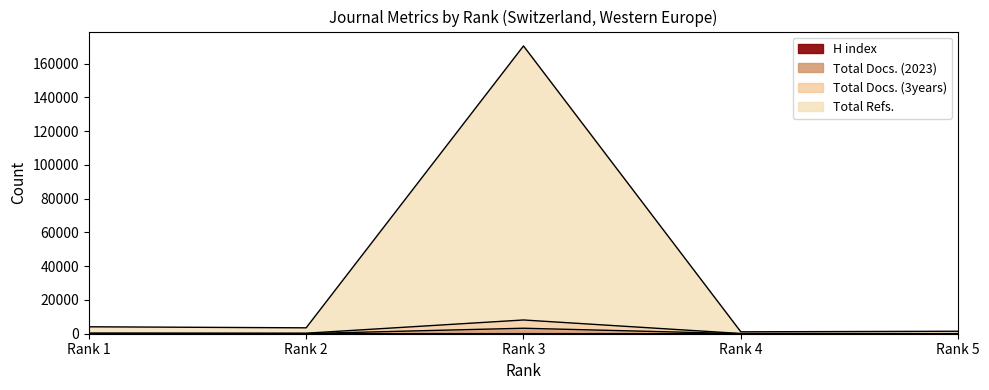

Where is H index nearest to the value 30?

Rank 2